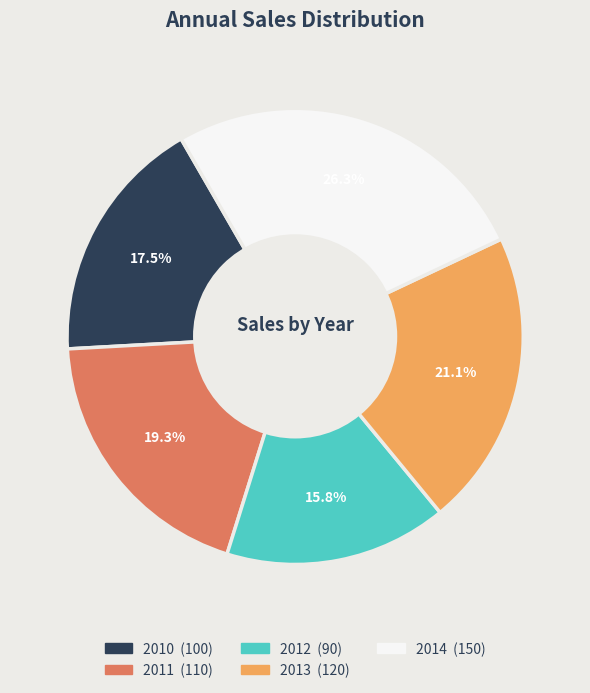

Approximately how many times larger is the value at 2014 compared to 2011?

1.4